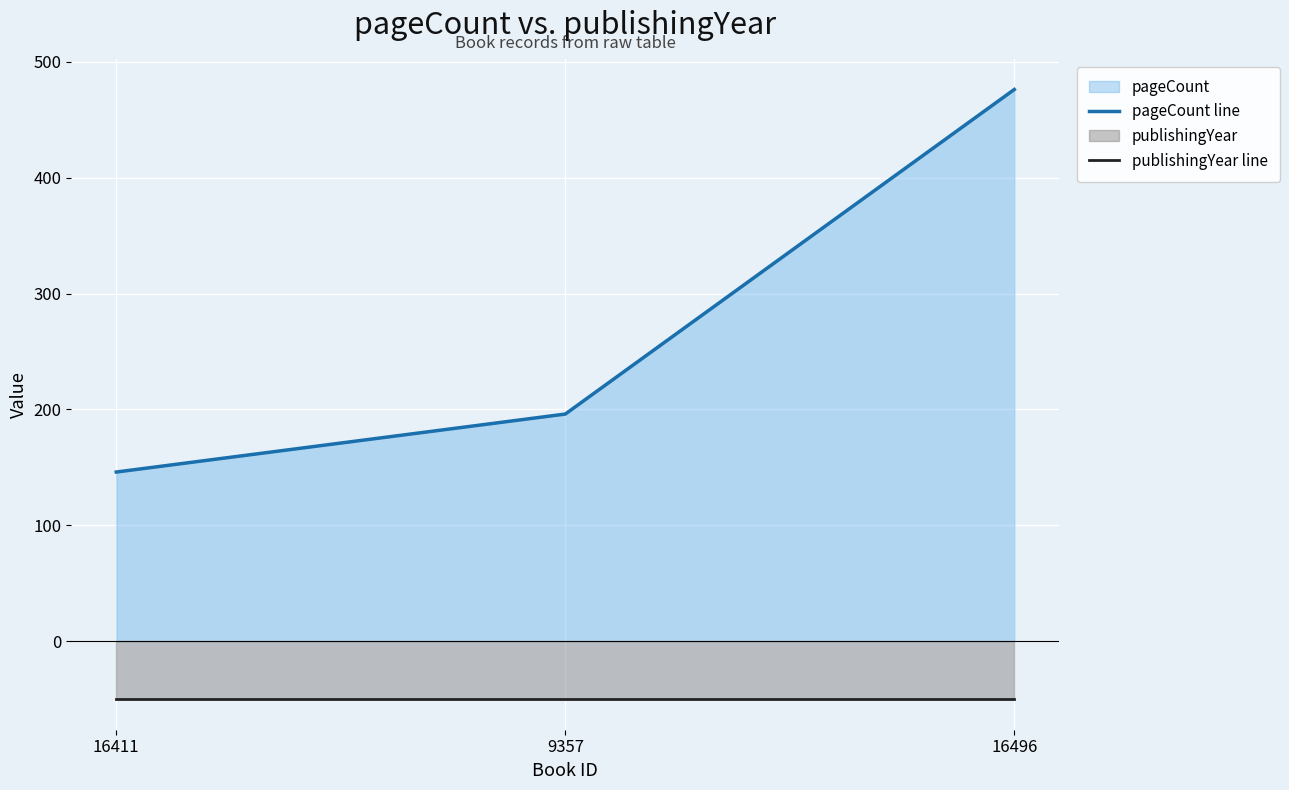

How many lines are shown in the chart?

2